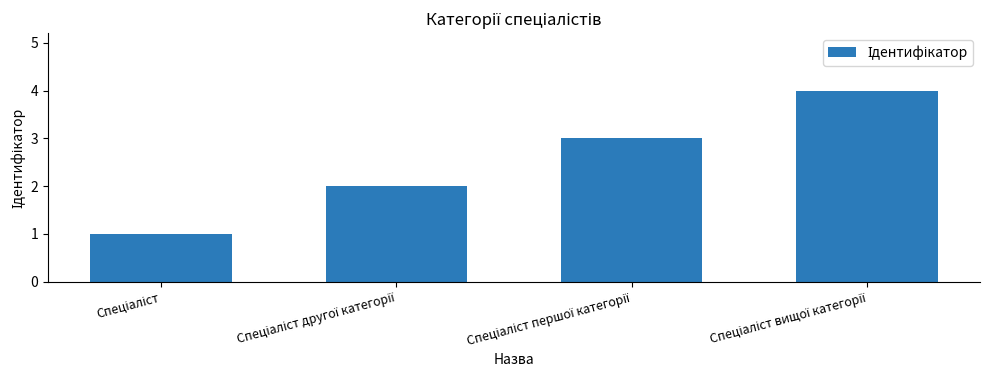

What is the difference between the maximum and minimum values?

3